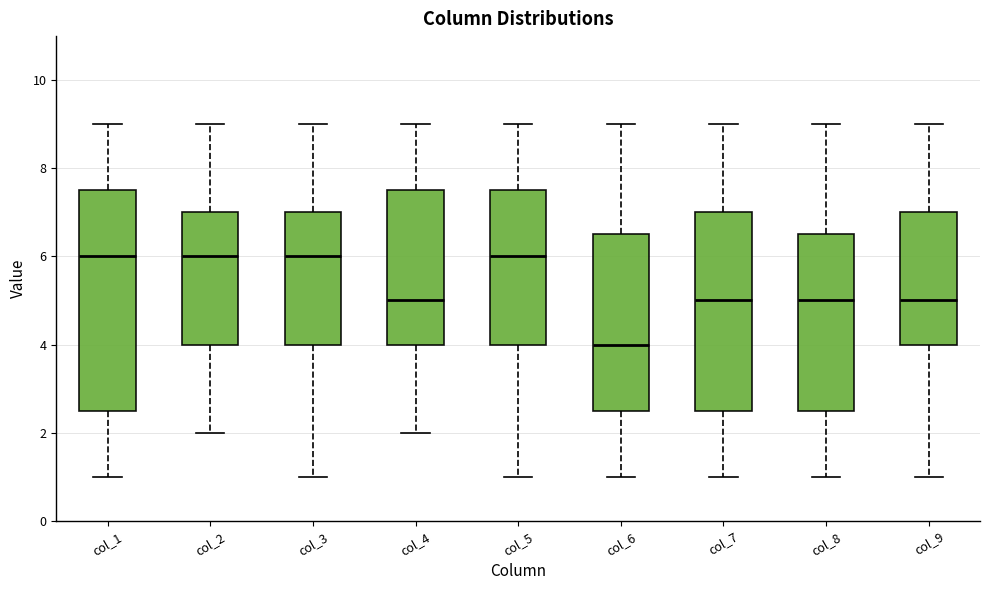

Reading left to right, read every box against the y-axis: the position of its median line, the range the box covers, and the ends of its whiskers. The values are not printed on the chart, so give them approximately, as read against the axis.

col_1: median 6.0, box 2.6 to 7.6, whiskers 1.0 to 9.0
col_2: median 6.0, box 4.0 to 7.0, whiskers 2.0 to 9.0
col_3: median 6.0, box 4.0 to 7.0, whiskers 1.0 to 9.0
col_4: median 5.0, box 4.0 to 7.6, whiskers 2.0 to 9.0
col_5: median 6.0, box 4.0 to 7.6, whiskers 1.0 to 9.0
col_6: median 4.0, box 2.6 to 6.6, whiskers 1.0 to 9.0
col_7: median 5.0, box 2.6 to 7.0, whiskers 1.0 to 9.0
col_8: median 5.0, box 2.6 to 6.6, whiskers 1.0 to 9.0
col_9: median 5.0, box 4.0 to 7.0, whiskers 1.0 to 9.0